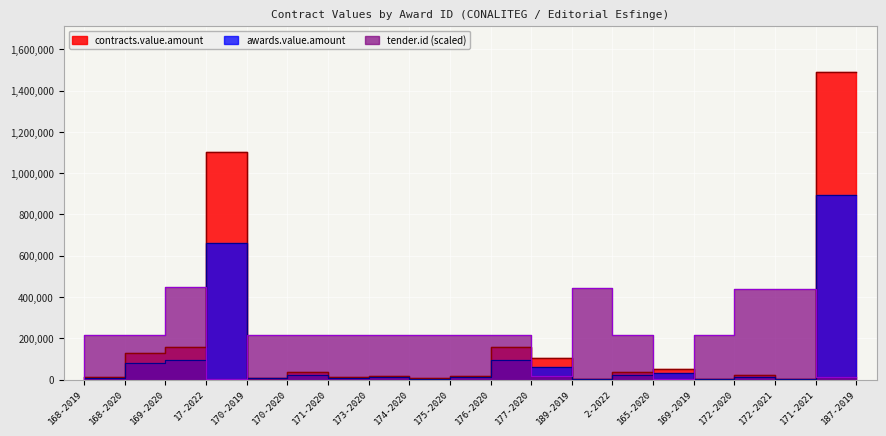

Count the number of categories in the chart.

20